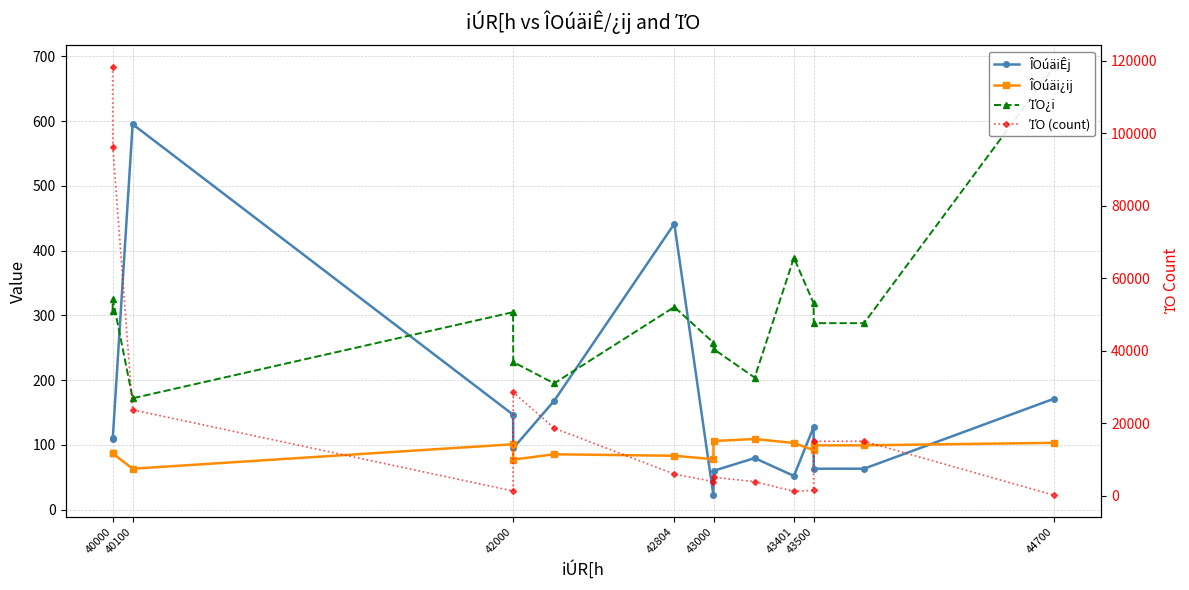

What is the maximum value for ΊΌ¿i?

684.0